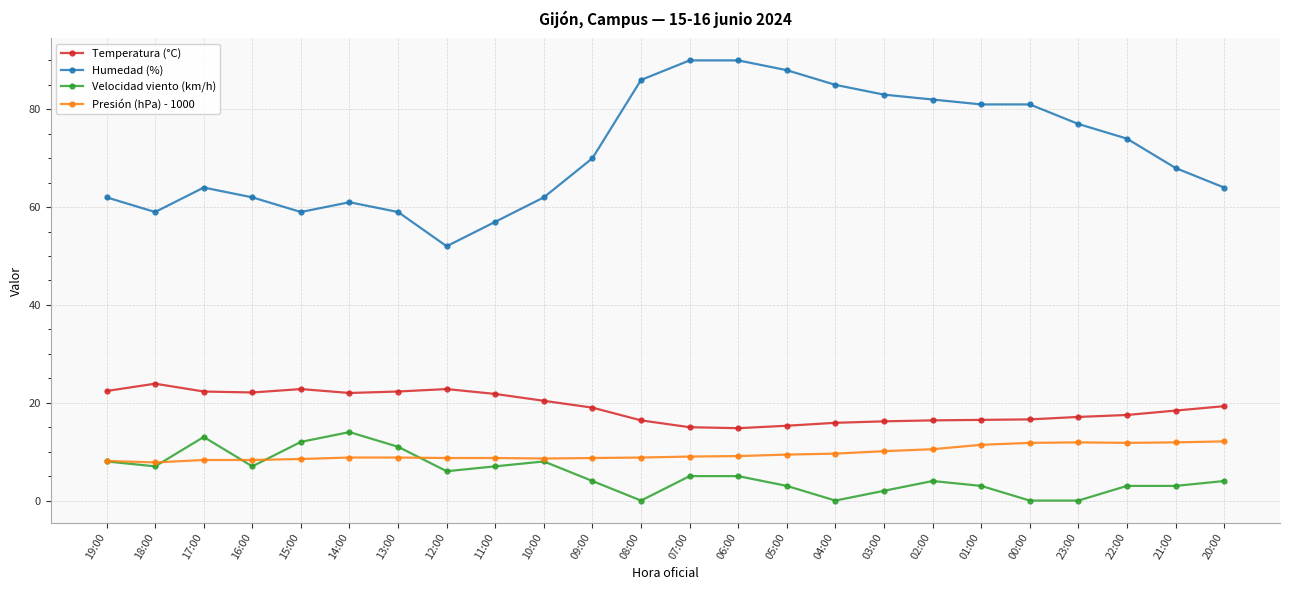

What is the label of the 14th point from the left?

06:00